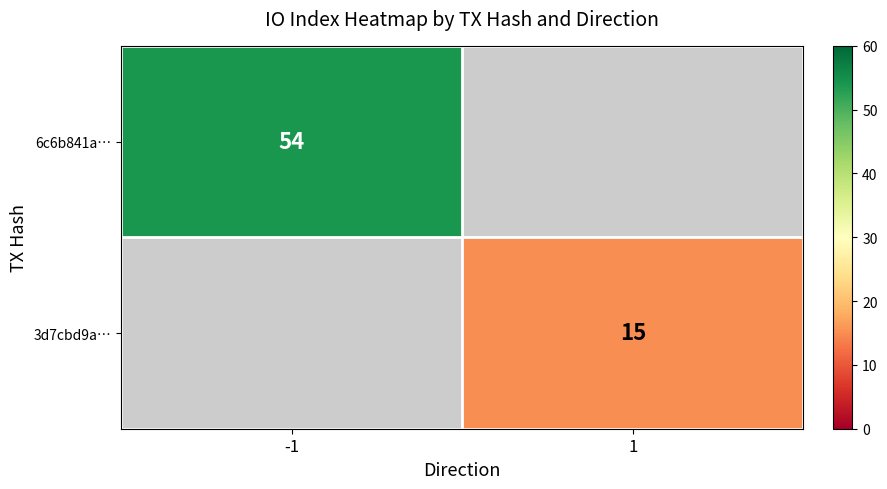

The 3d7cbd9a… series shows 15 at 1. True or false?

True